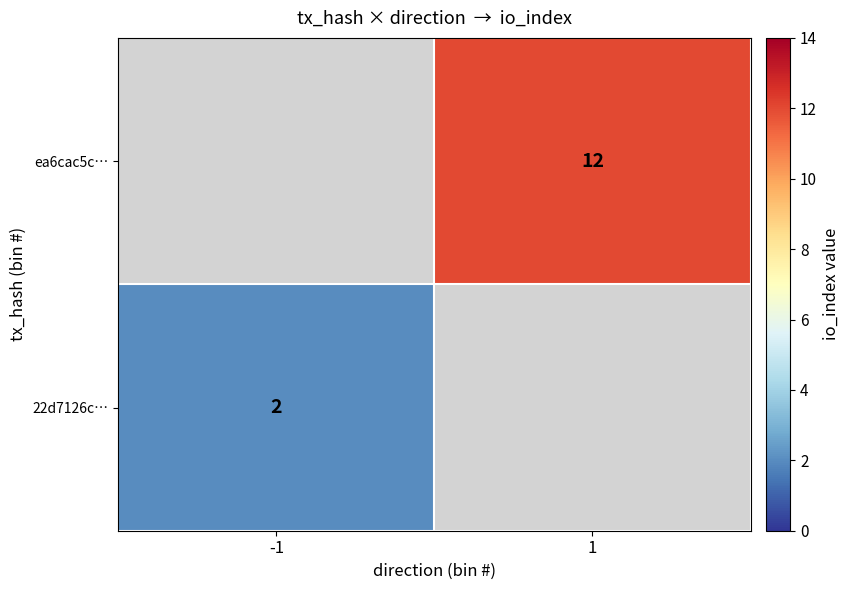

The 22d7126c… series shows 2.0 at -1. True or false?

True